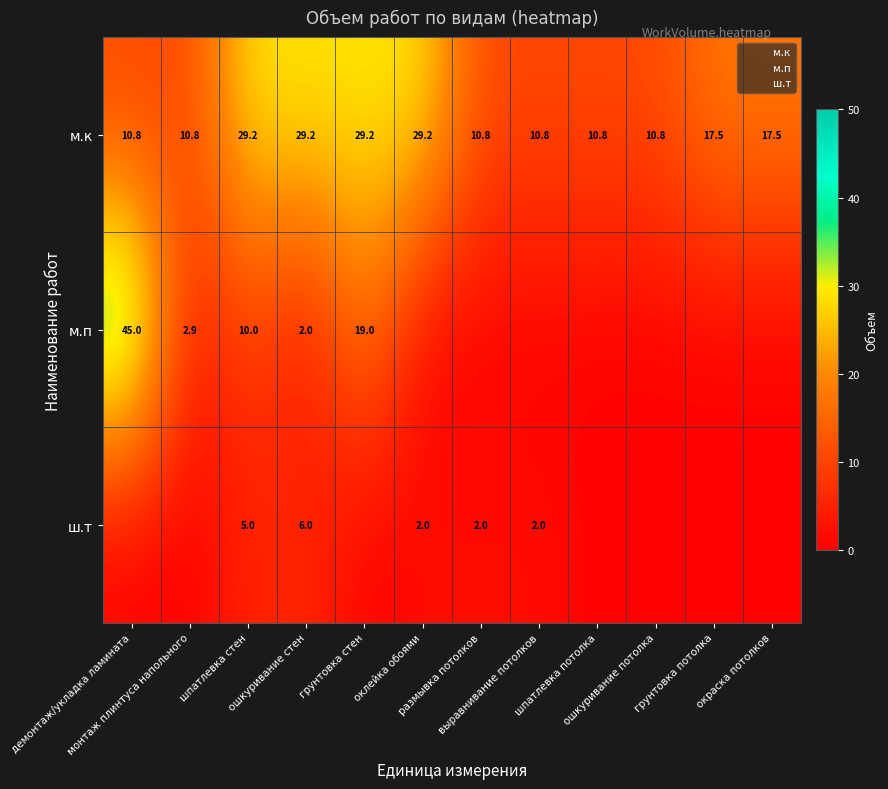

How many distinct data groups are displayed?

3